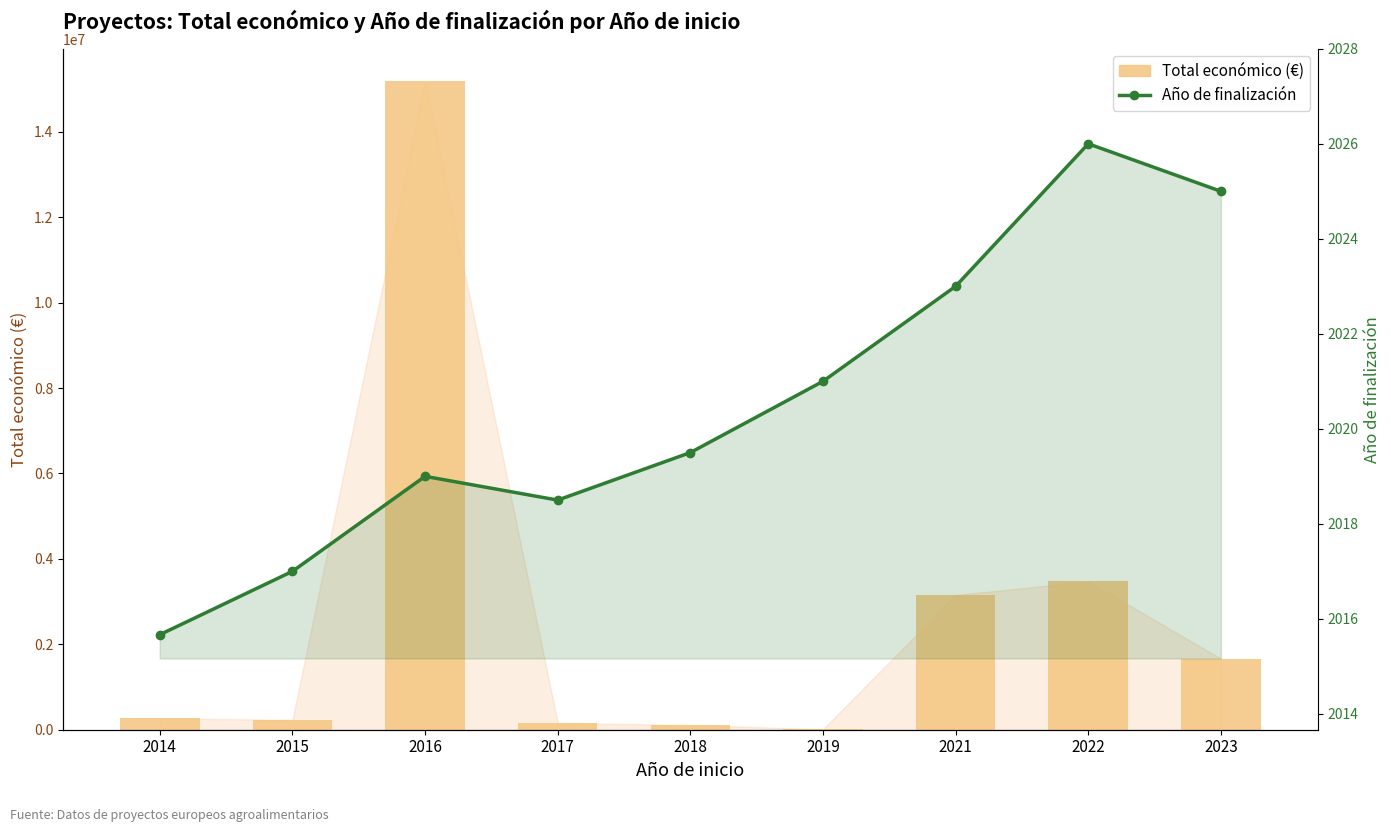

What is the value of the Total económico (€) bar at the 3rd from the left?

15185523.0